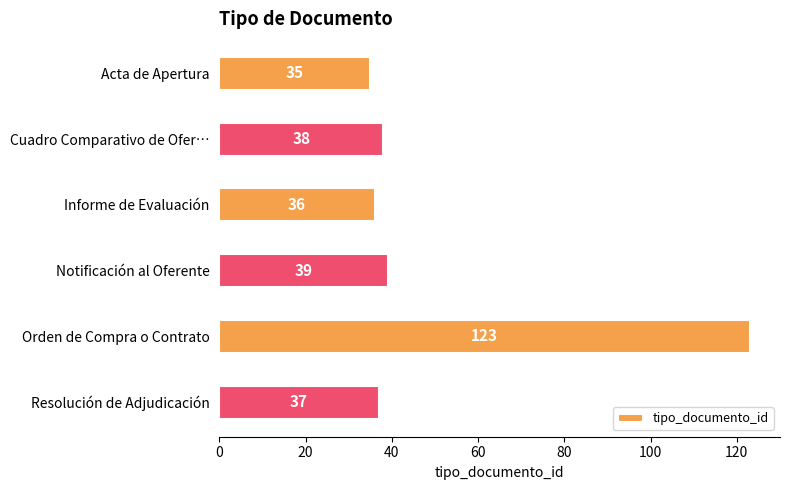

What is the difference between the maximum and second lowest values?

87